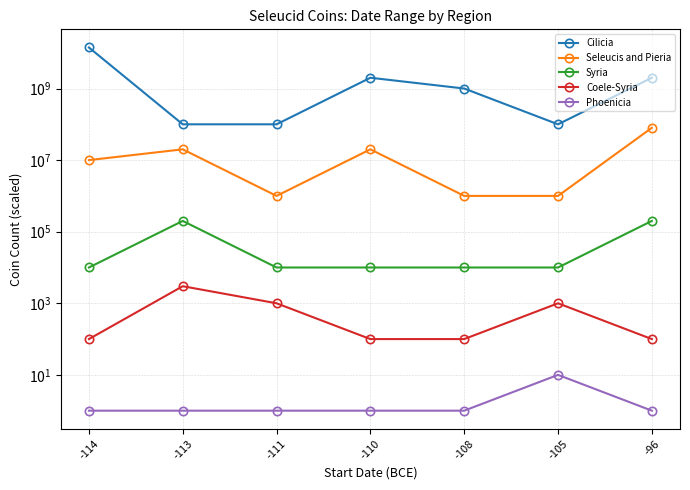

Count the Phoenicia values in the range 1 to 2.

6